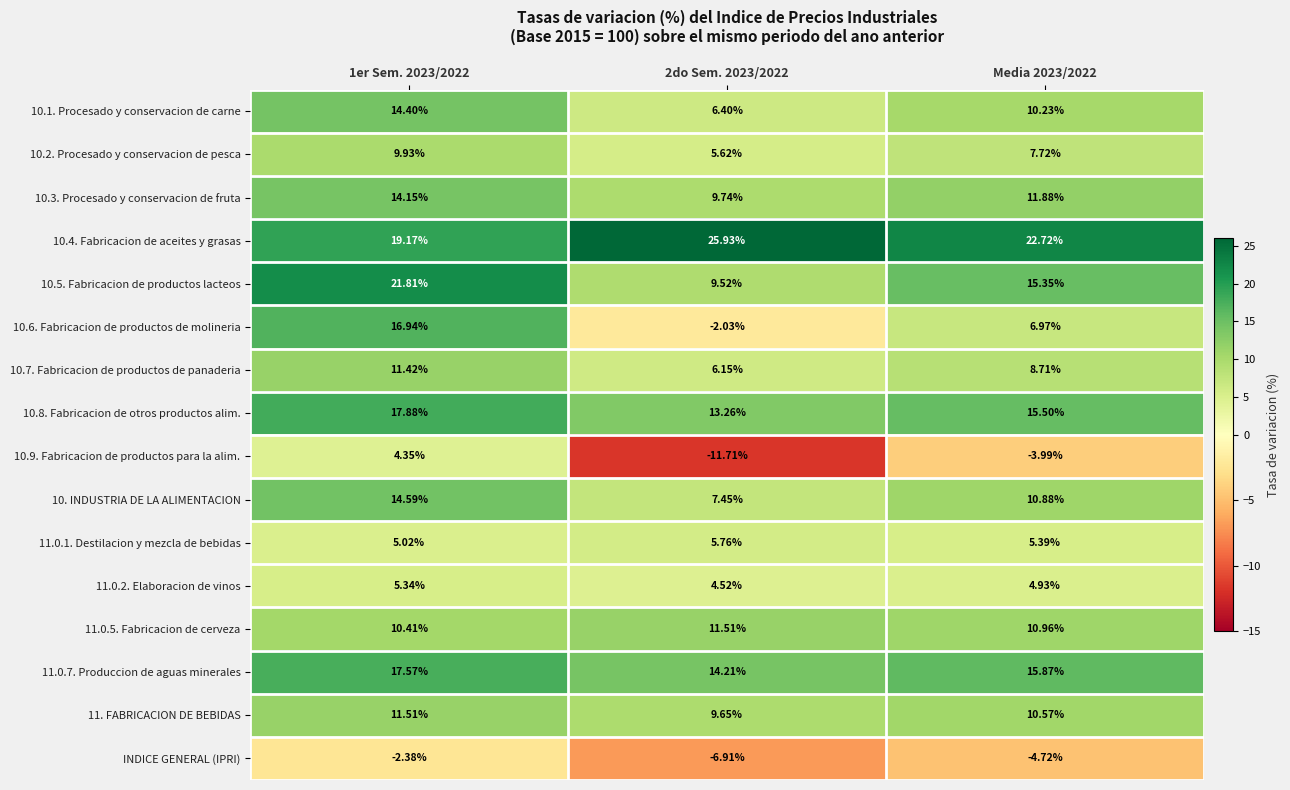

Is the value of 11. FABRICACION DE BEBIDAS at 2do Sem. 2023/2022 greater than the value of 10. INDUSTRIA DE LA ALIMENTACION at 2do Sem. 2023/2022?

Yes